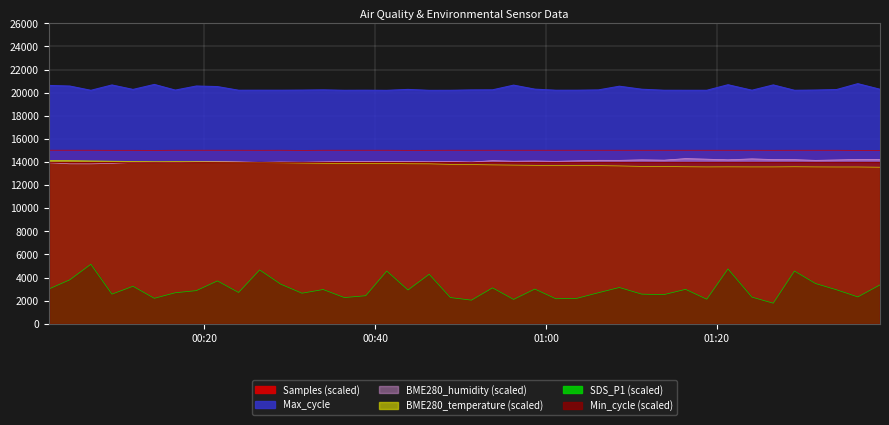

True or false: BME280_temperature has more than 0 interior local peaks.

True